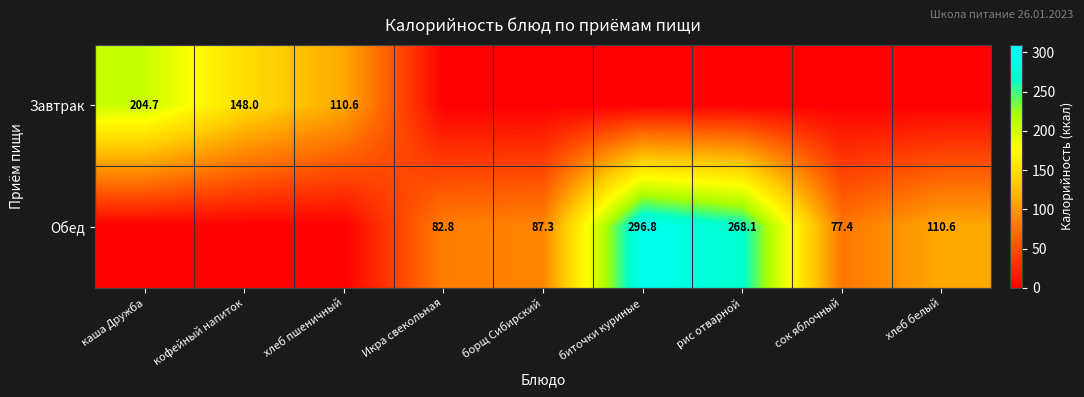

Between борщ Сибирский and хлеб пшеничный, which is larger?

хлеб пшеничный